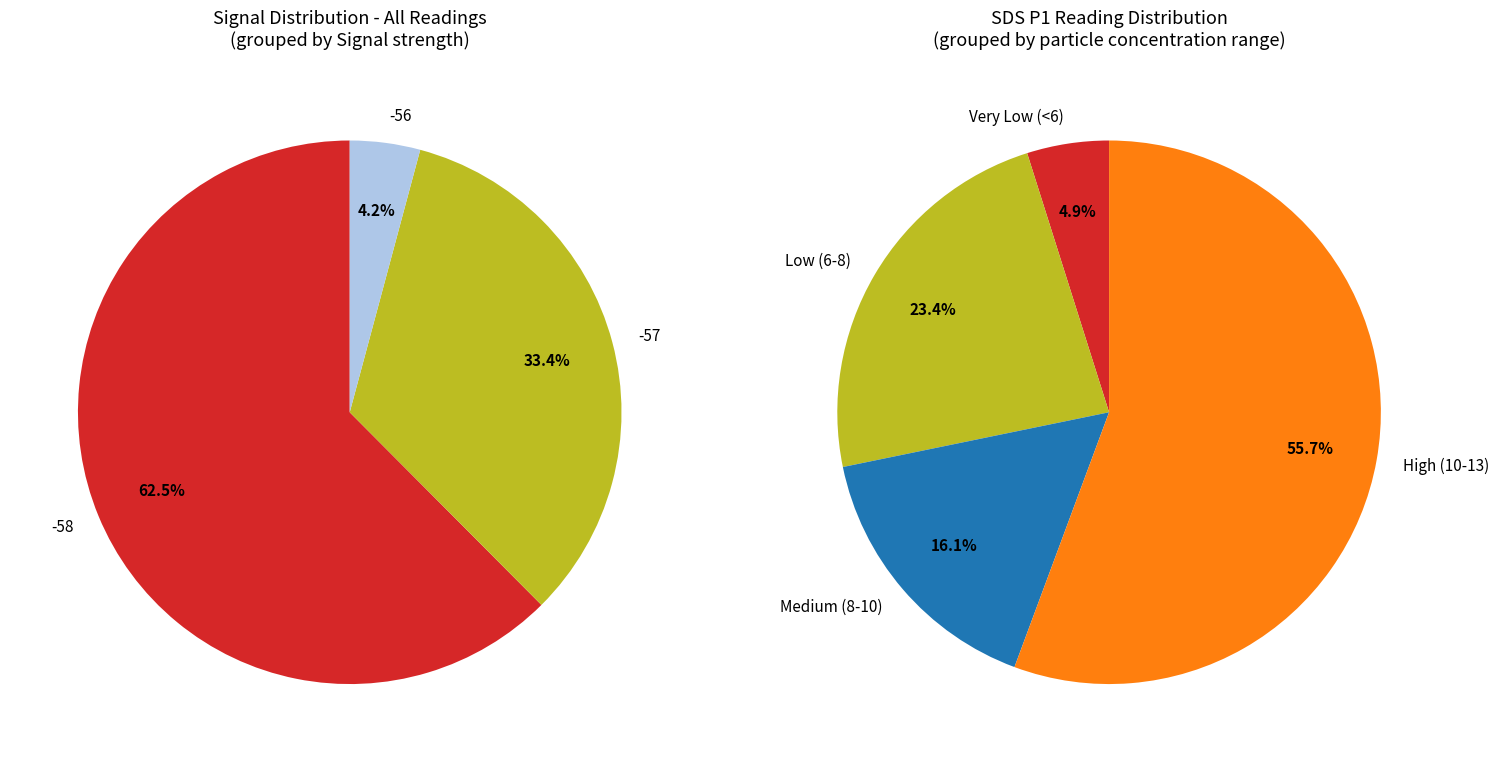

Which slice is the largest?

-58 (00:22)